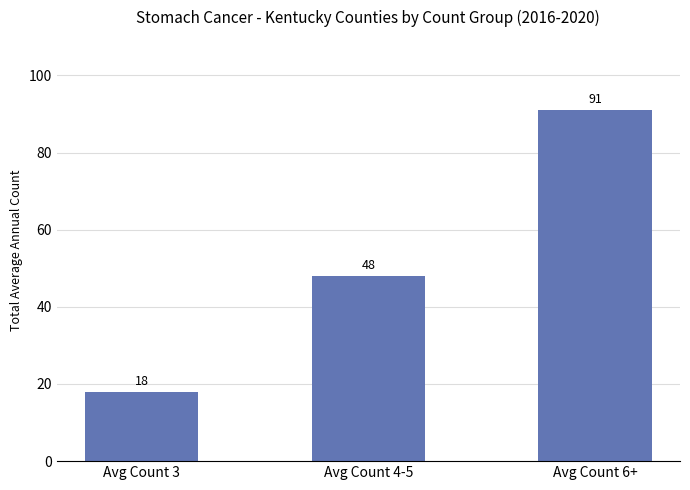

At which category does the chart reach its minimum across all series?

Avg Count 3